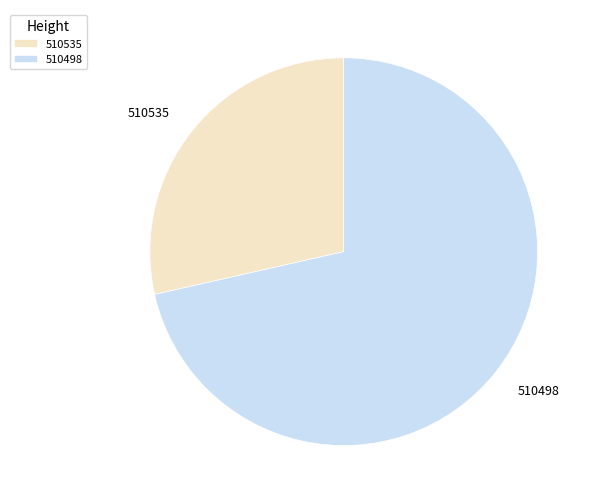

Which category has the biggest portion of the pie?

510498